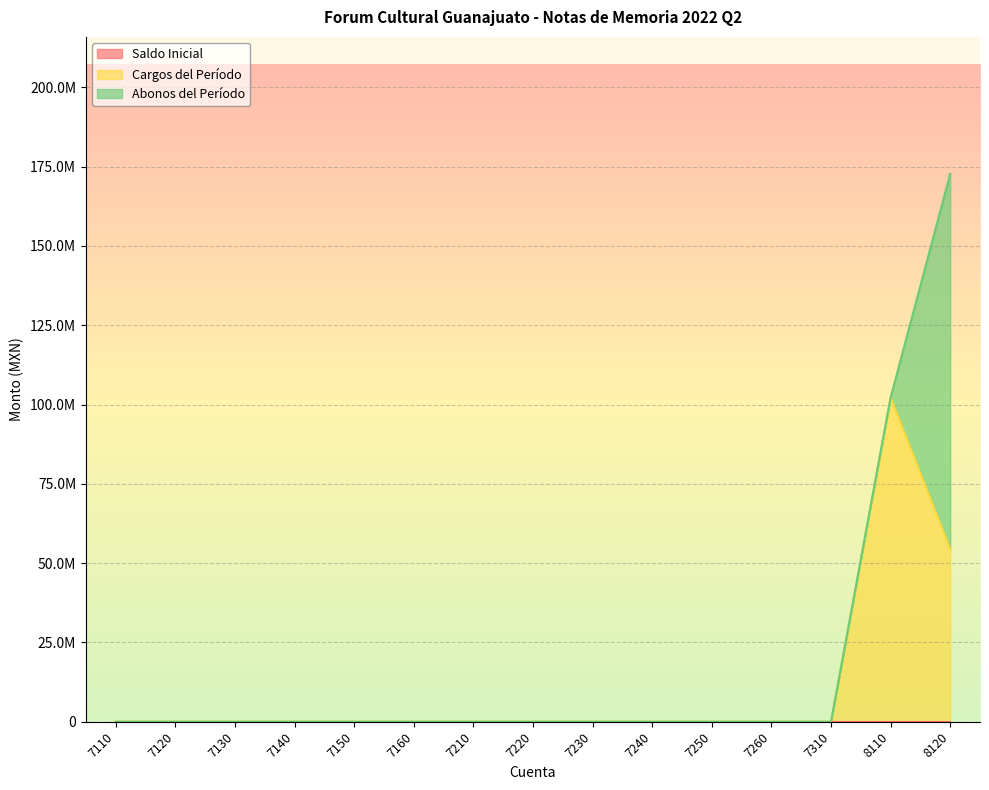

Reading left to right, transcribe all the data shown in this chart.

Saldo Inicial: 7110=0.0	7120=0.0	7130=0.0	7140=0.0	7150=0.0	7160=0.0	7210=0.0	7220=0.0	7230=0.0	7240=0.0	7250=0.0	7260=0.0	7310=0.0	8110=0.0	8120=0.0
Cargos del Período: 7110=0.0	7120=0.0	7130=0.0	7140=0.0	7150=0.0	7160=0.0	7210=0.0	7220=0.0	7230=0.0	7240=0.0	7250=0.0	7260=0.0	7310=0.0	8110=102183684.1	8120=54385653.1
Abonos del Período: 7110=0.0	7120=0.0	7130=0.0	7140=0.0	7150=0.0	7160=0.0	7210=0.0	7220=0.0	7230=0.0	7240=0.0	7250=0.0	7260=0.0	7310=0.0	8110=0.0	8120=118322952.1